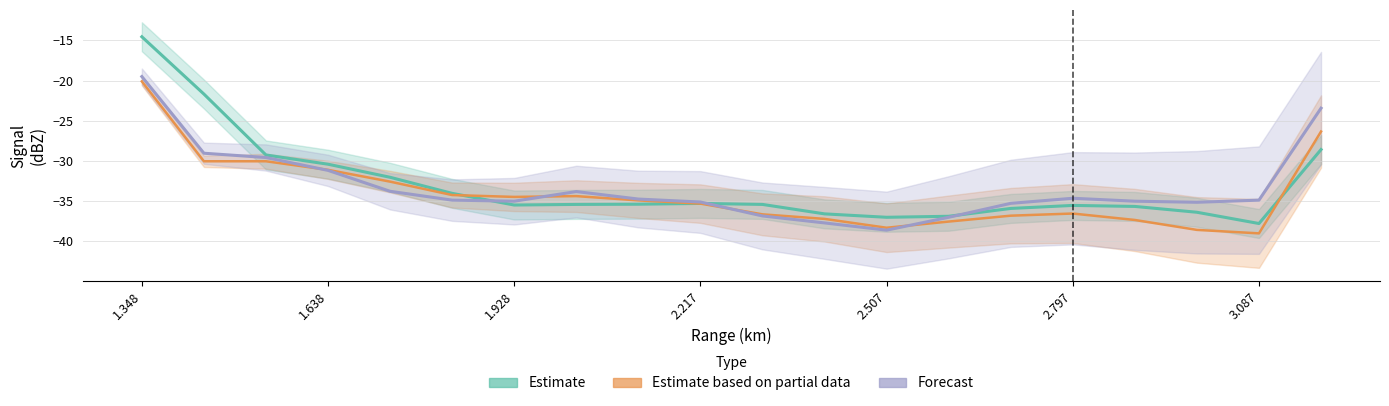

List the series in order of their overall mean, lowest first.

Estimate based on partial data, Forecast, Estimate